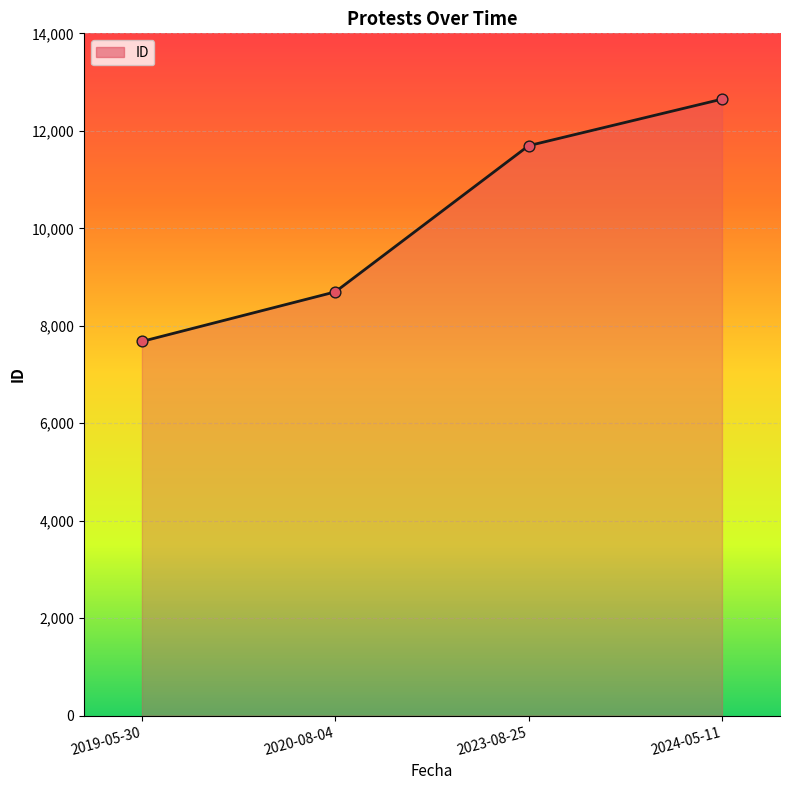

What is the change in value from 2019-05-30 to 2020-08-04?

+1017